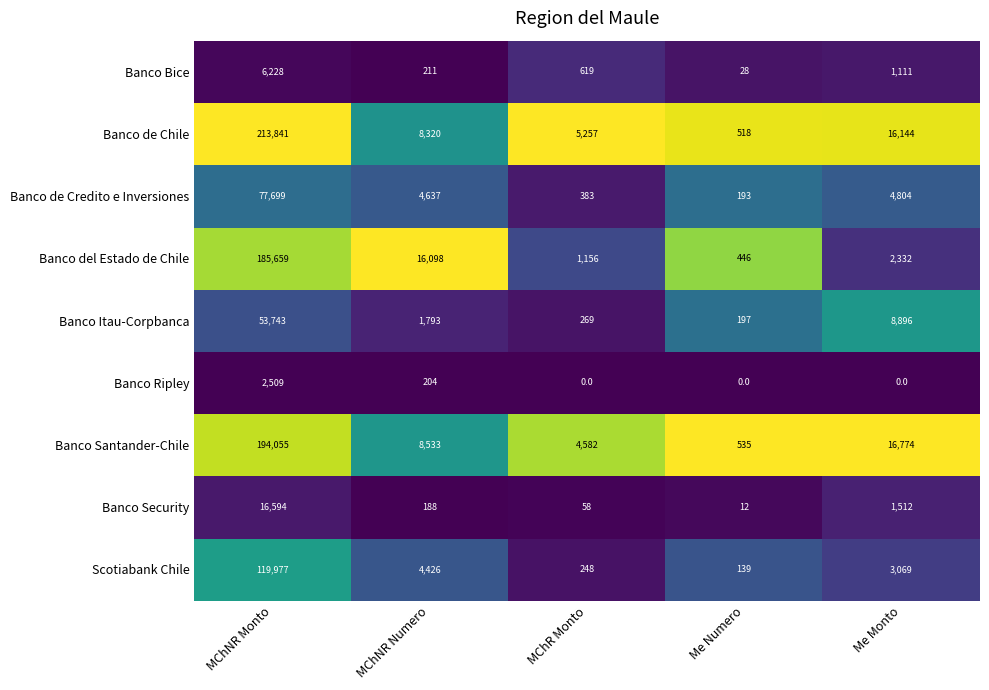

What is the difference between the maximum and minimum values in the Banco de Credito e Inversiones series?

77506